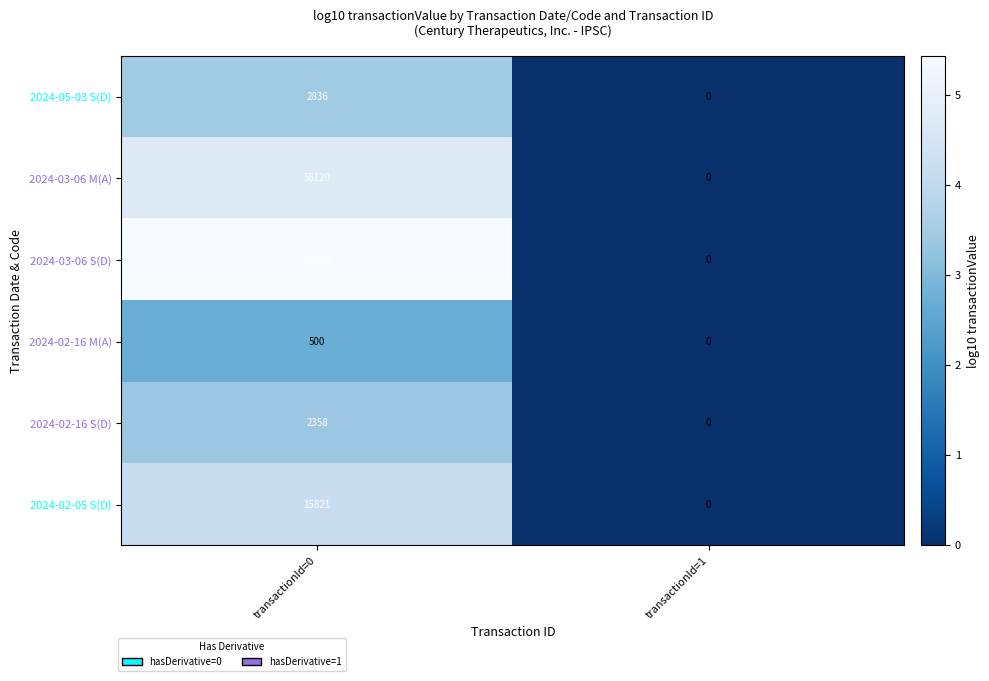

Which category has the lowest value in the 2024-03-06 S(D) series?

transactionId=1